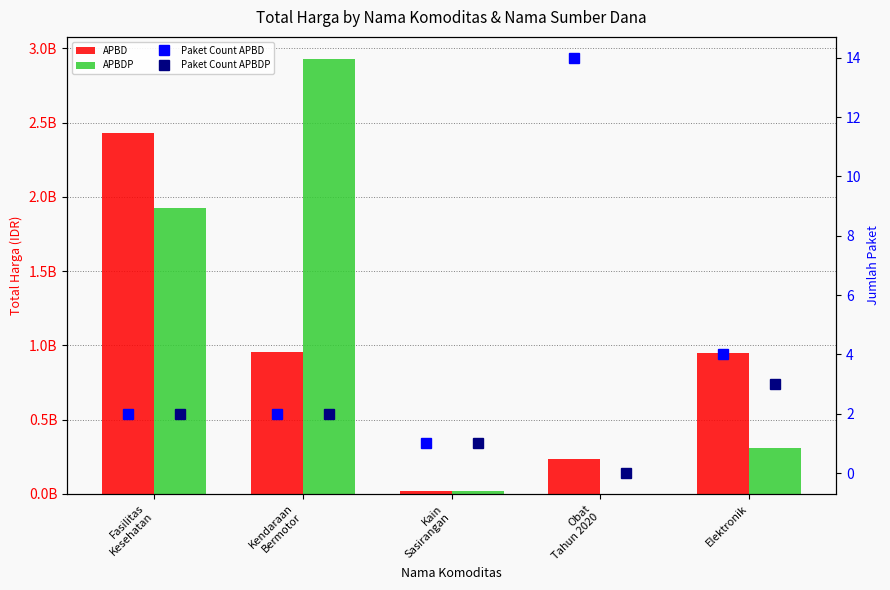

Are the bars grouped side by side (vs. stacked)?

Yes